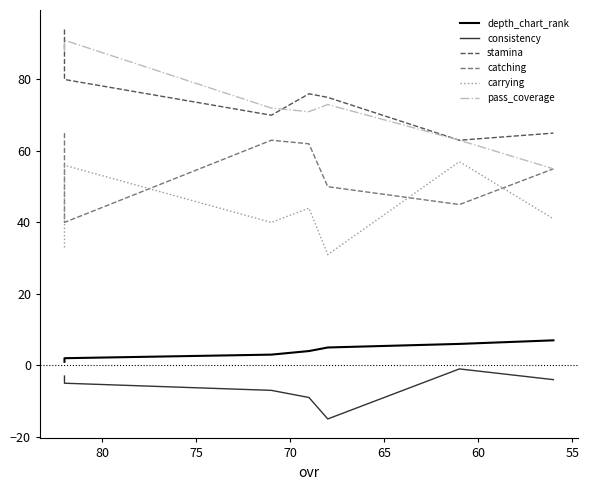

How many interior local peaks does the pass_coverage series have?

2